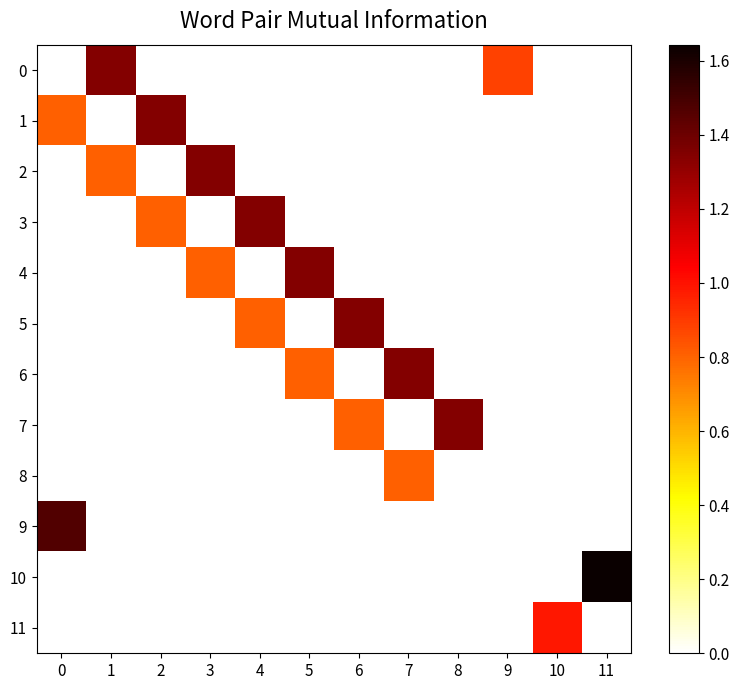

Rank the series by their maximum value, from highest to lowest.

10, 9, 0, 1, 2, 3, 4, 5, 6, 7, 11, 8